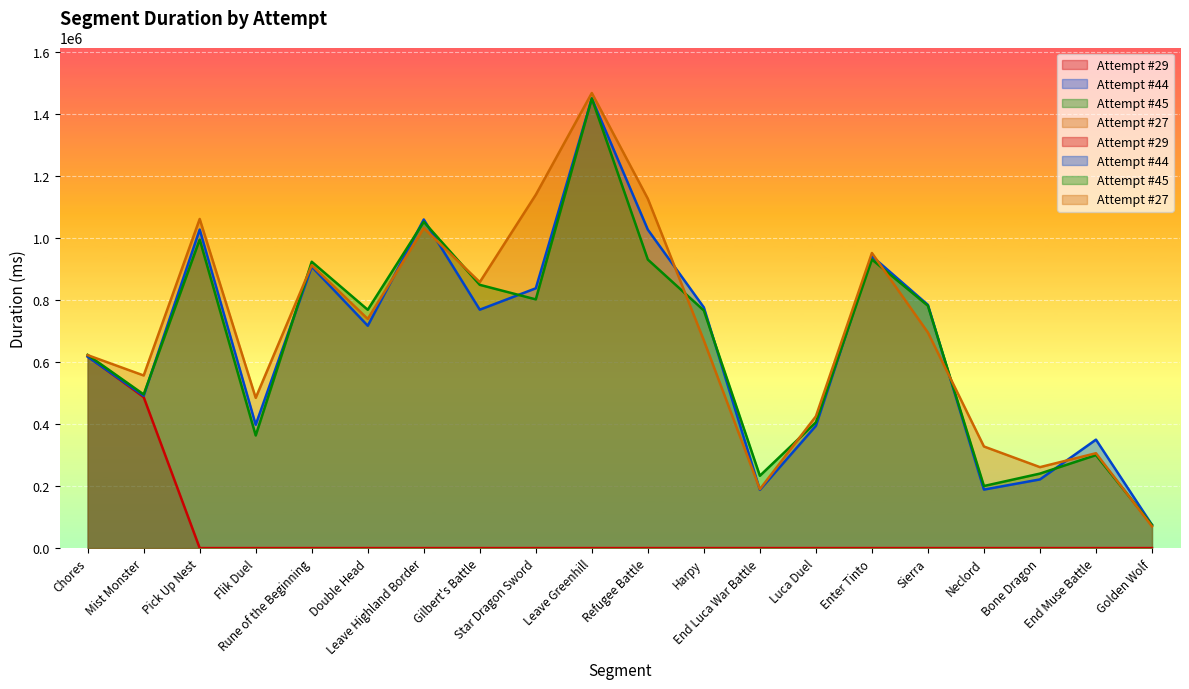

Reading right to left, list all the values displayed in this chart.

Attempt #29: 0	0	0	0	0	0	0	0	0	0	0	0	0	0	0	0	0	0	486612	618375
Attempt #44: 74878	349562	221369	188559	783955	941044	394012	187662	775749	1026403	1449315	837405	768494	1059241	716727	907138	397542	1026773	490892	616805
Attempt #45: 74648	299719	240092	200093	781076	930355	405433	233138	765887	930003	1449520	801680	848577	1051820	768148	923018	362940	994431	495292	622761
Attempt #27: 69982	305778	260895	327476	694828	951231	424666	189838	669353	1126154	1466924	1139040	857319	1031292	738758	911826	484273	1060962	556361	621929